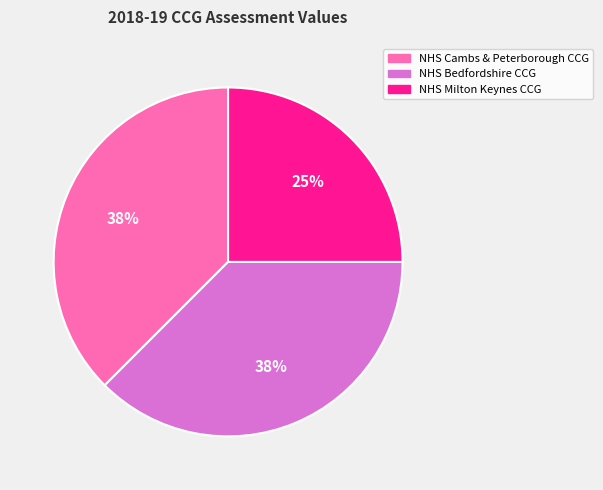

What percentage is the NHS Milton Keynes CCG slice, to the nearest percent?

25%